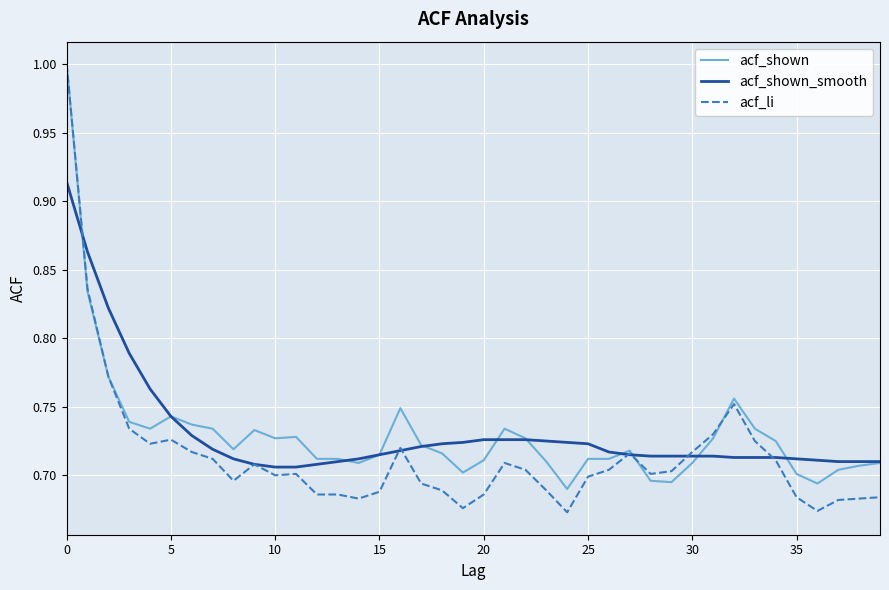

Which series has the widest spread of values?

acf_li